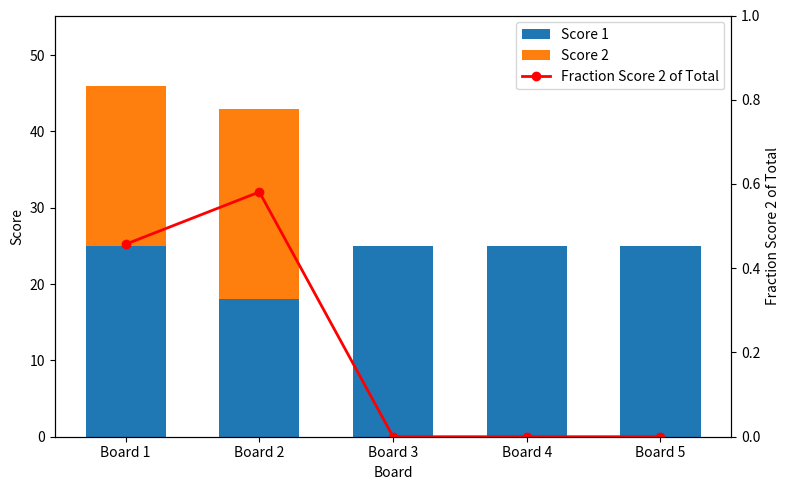

What is the highest value of the Fraction Score 2 of Total series?

0.6